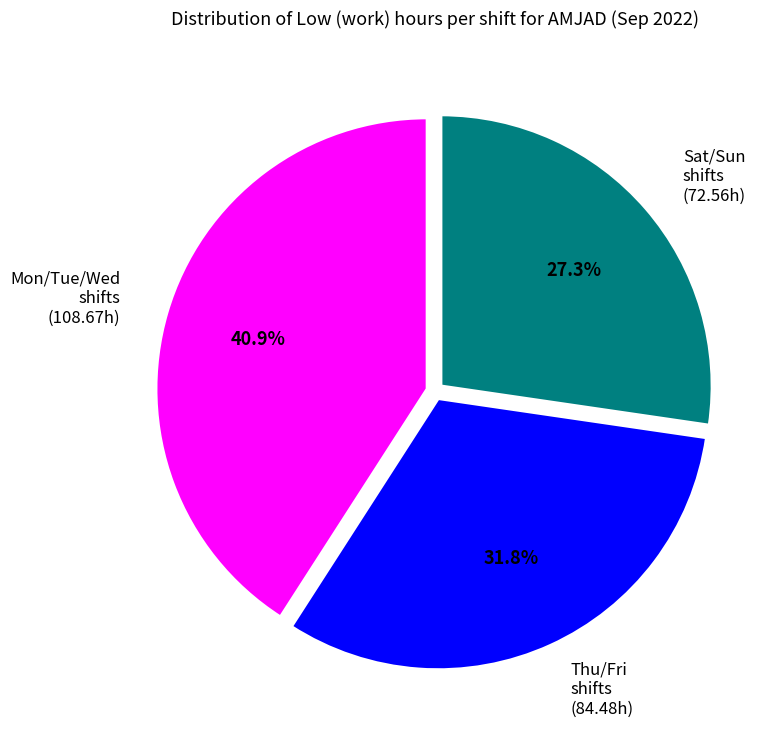

Between Mon/Tue/Wed shifts (108.67h) and Thu/Fri shifts (84.48h), which is larger?

Mon/Tue/Wed shifts (108.67h)